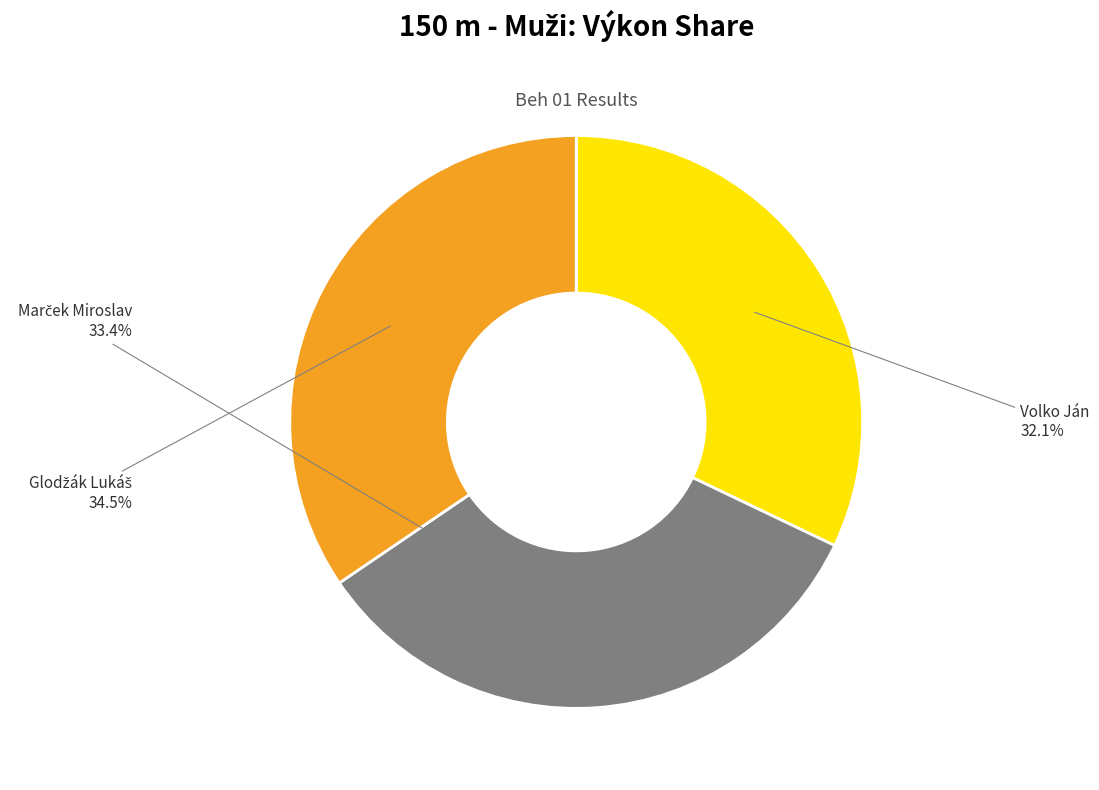

Does Volko Ján account for over 50% of the chart?

No